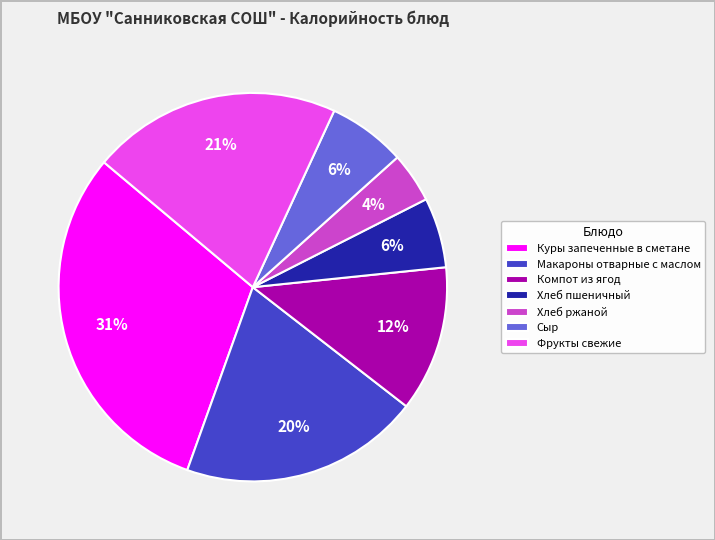

What is the smallest slice in the pie chart?

Хлеб ржаной